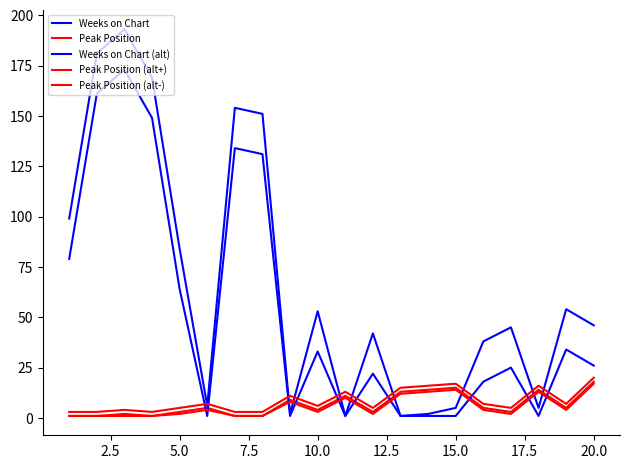

Which series has the widest spread of values?

Weeks on Chart